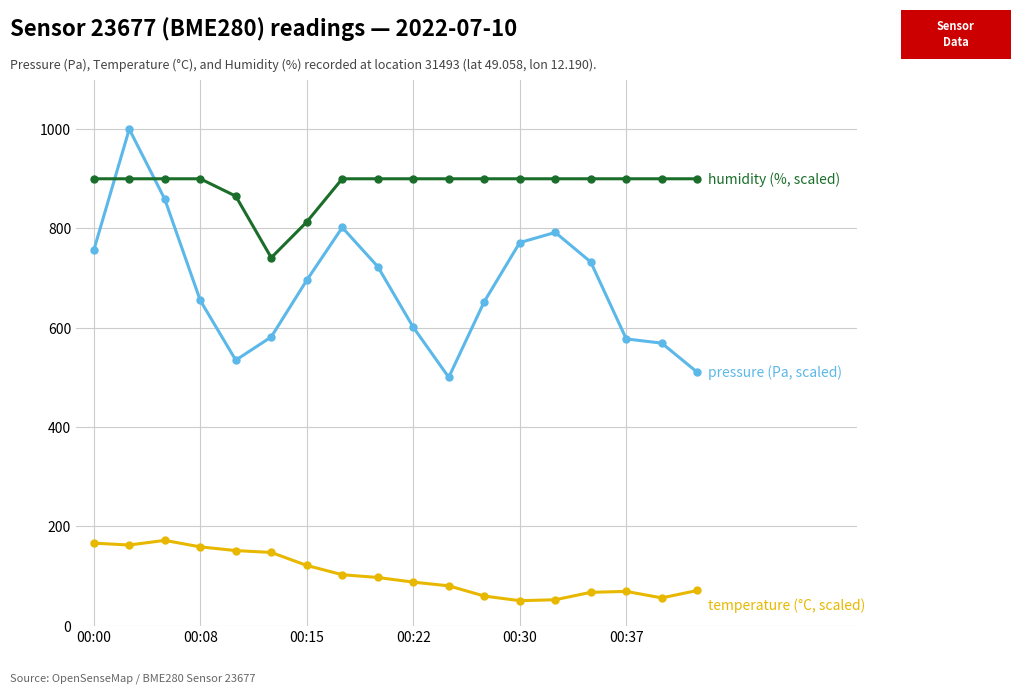

What is the smallest value displayed?

50.0